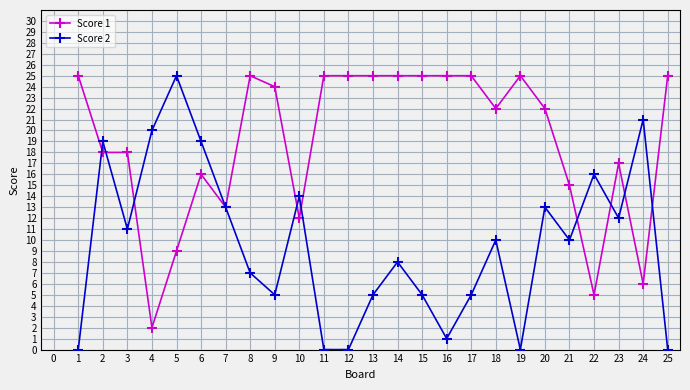

True or false: Score 1 has a value of 33 at 18.

False